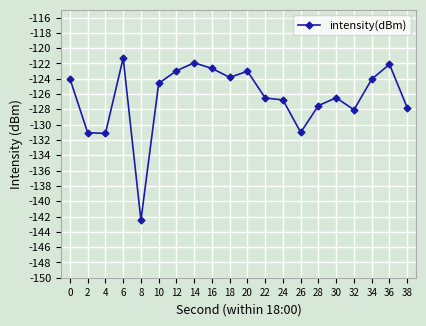

Is this an area chart (filled region under the line)?

No